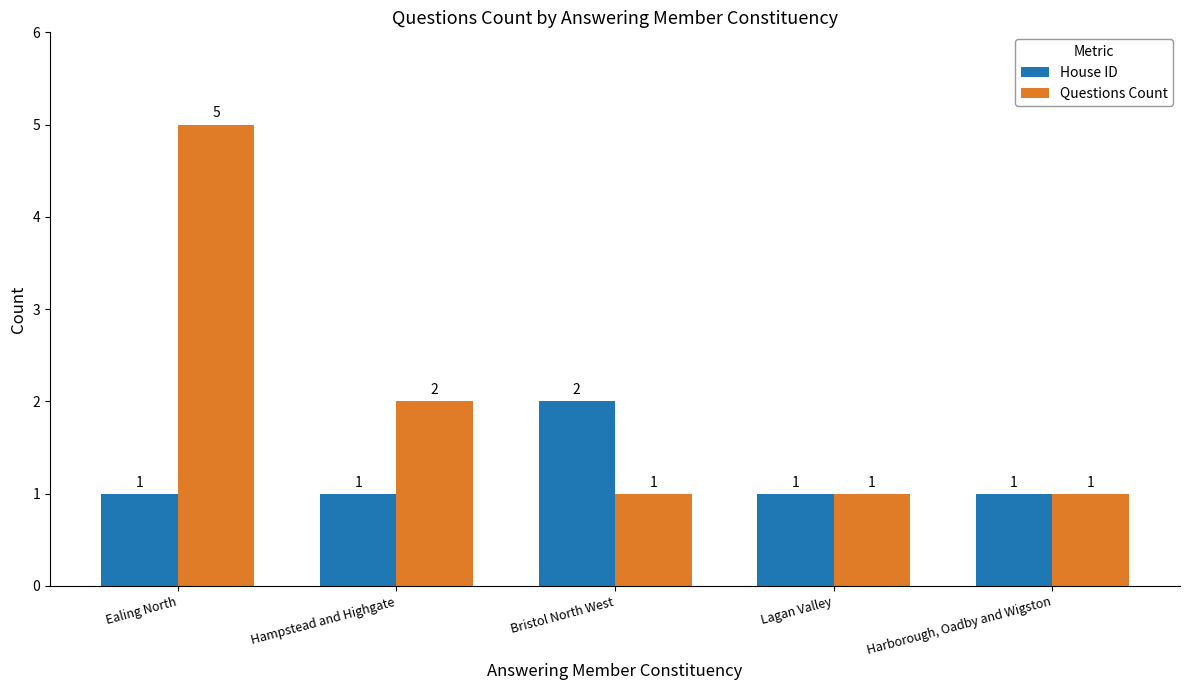

Reading left to right, list all the values displayed in this chart.

House ID: 1	1	2	1	1
Questions Count: 5	2	1	1	1